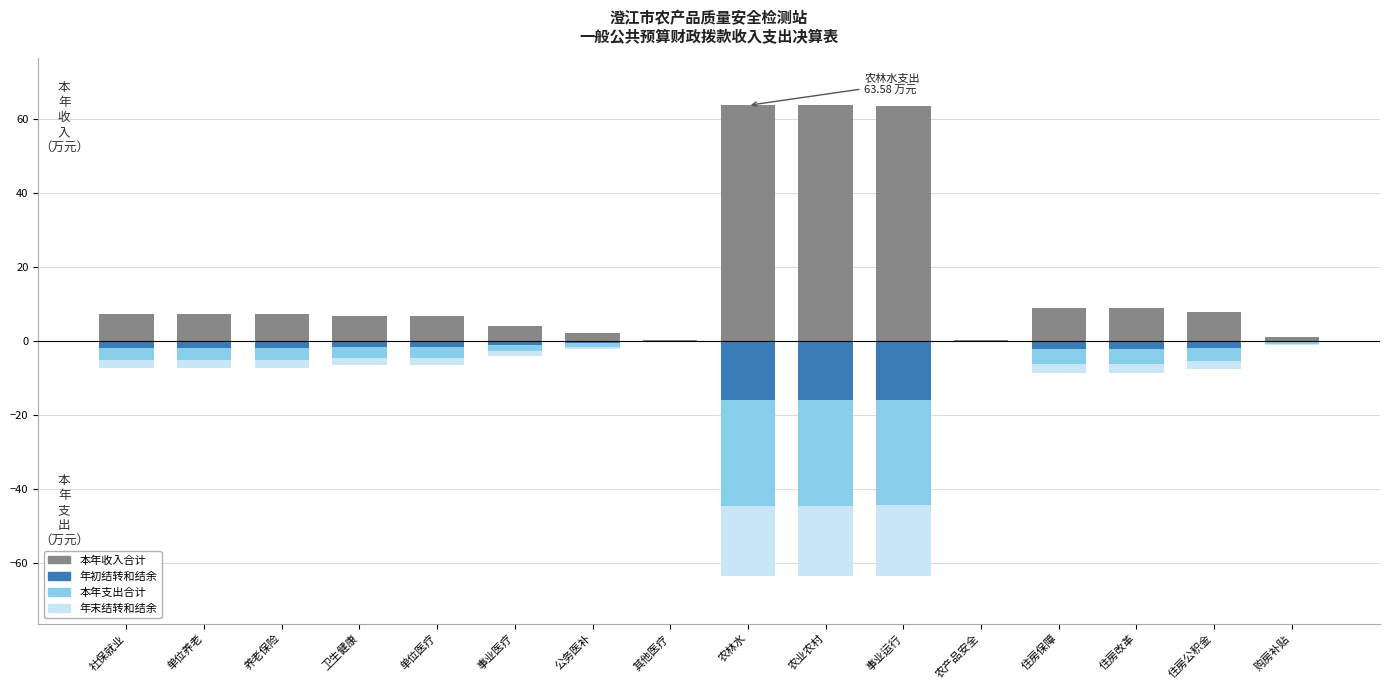

At how many categories does at least one series exceed 13?

3